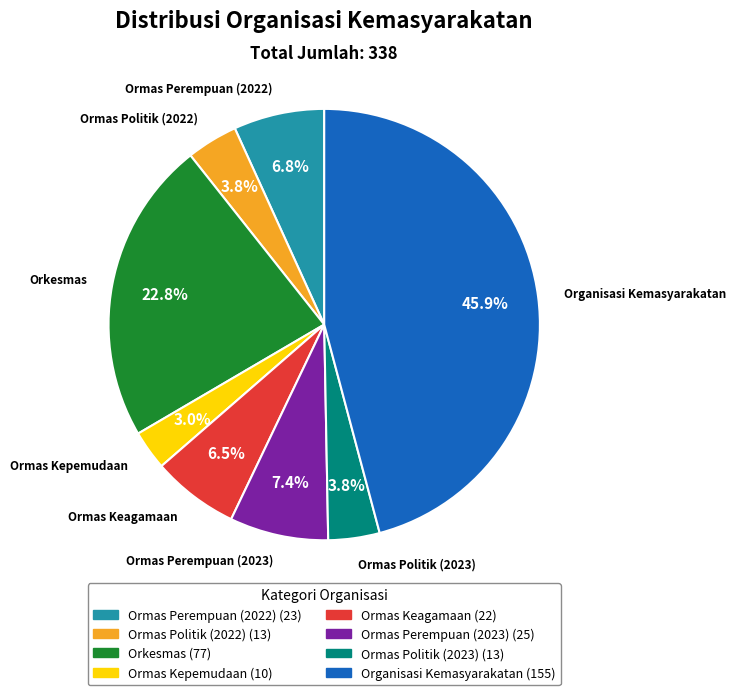

Between Ormas Kepemudaan and Ormas Politik (2022), which is larger?

Ormas Politik (2022)